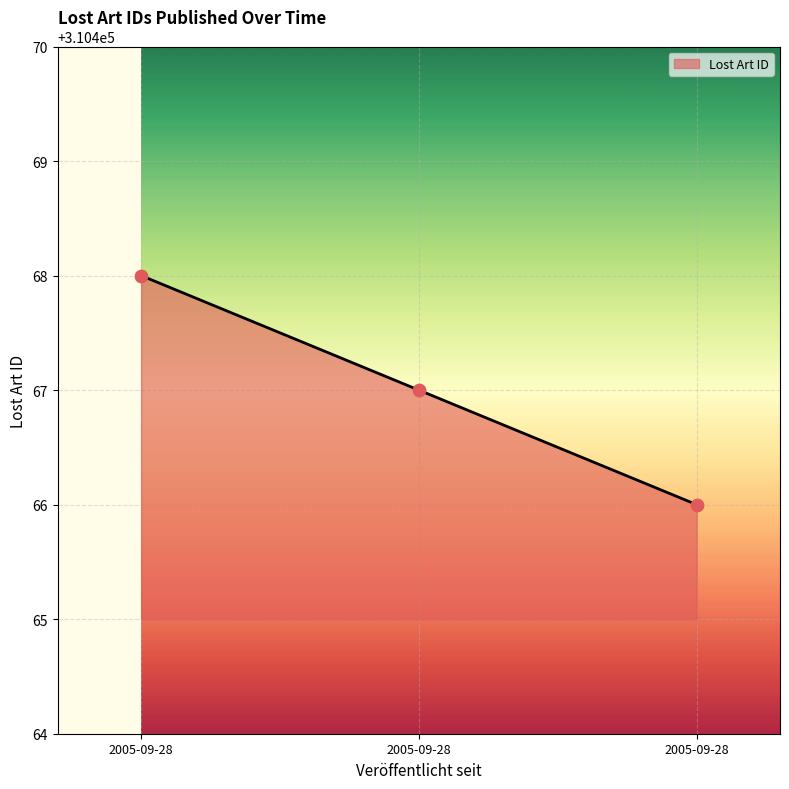

Which has a higher value, 2005-09-28 or 2005-09-28?

2005-09-28